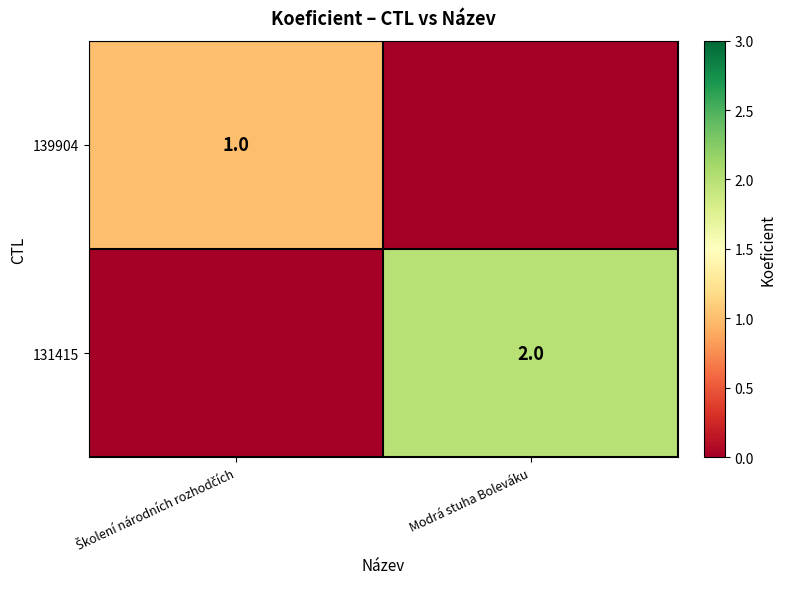

List the labels in order of 139904 value, smallest first.

Modrá stuha Boleváku, Školení národních rozhodčích